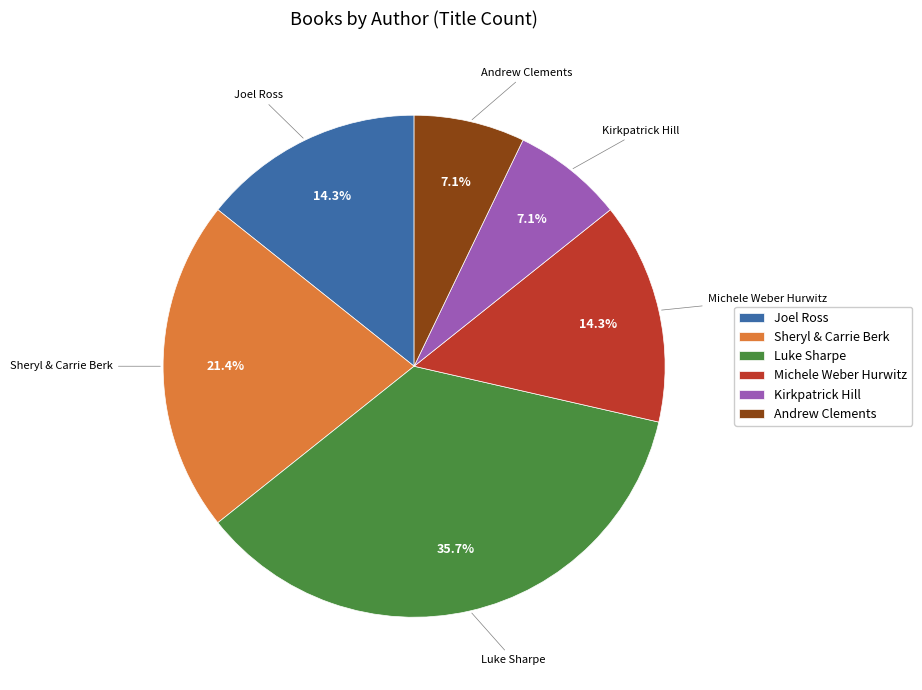

What is the largest slice in the pie chart?

Luke Sharpe